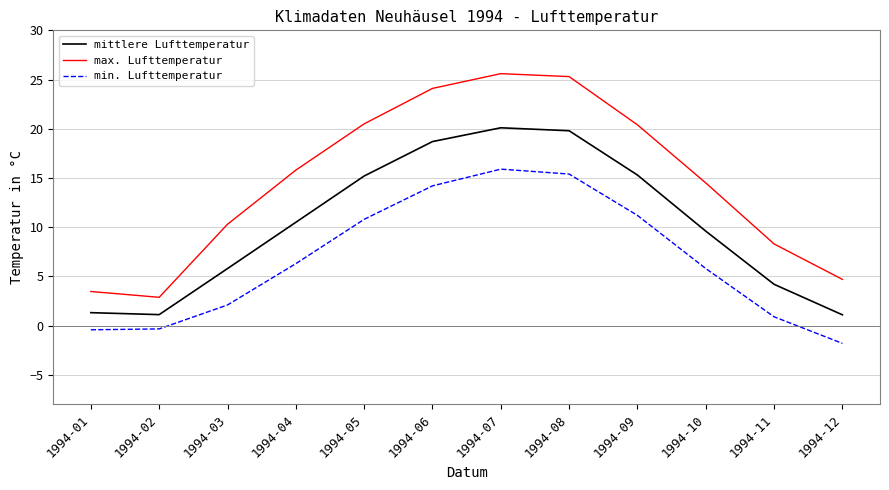

Is it true that max. Lufttemperatur equals 13.1 at 1994-11?

False